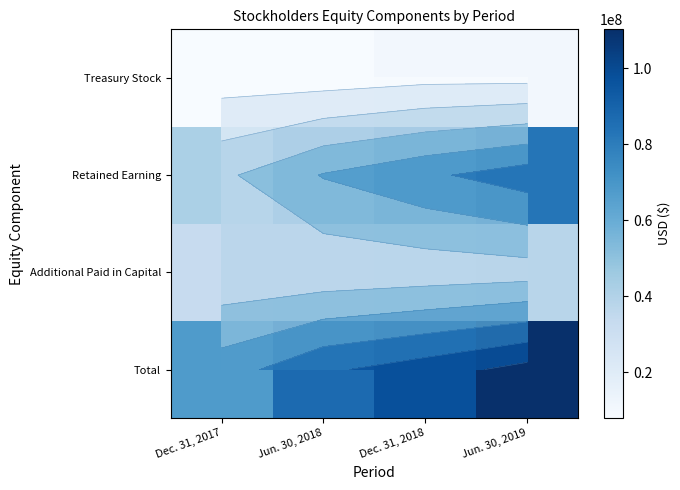

Which has a higher value, Dec. 31, 2017 or Jun. 30, 2019?

Jun. 30, 2019